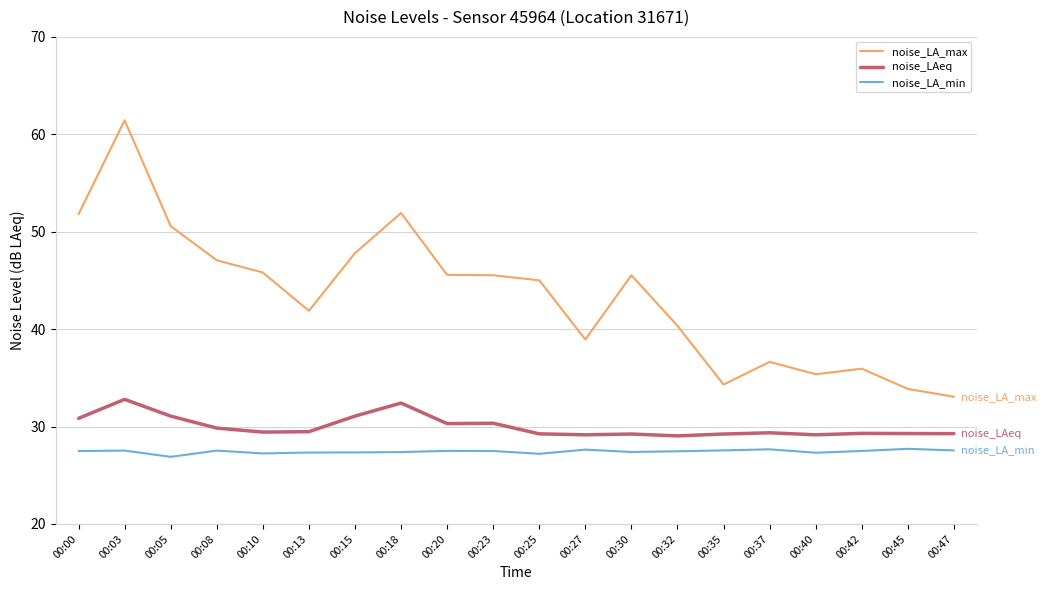

What is the maximum value for noise_LA_min?

27.7